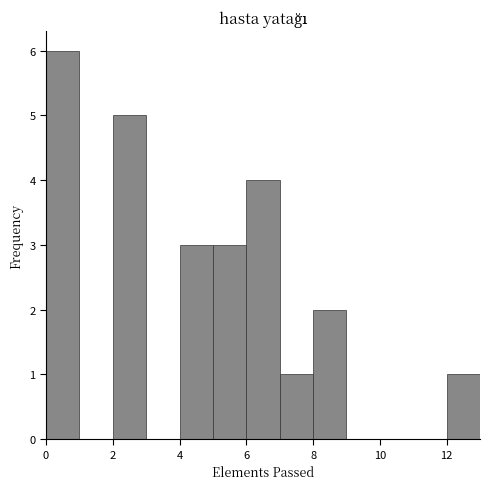

Reading left to right, list every bar in this chart as the range it spans on the x-axis followed by its height. The values are not printed on the chart, so give them approximately, as read against the axis.

0 to 1: 6
1 to 2: 0
2 to 3: 5
3 to 4: 0
4 to 5: 3
5 to 6: 3
6 to 7: 4
7 to 8: 1
8 to 9: 2
9 to 10: 0
10 to 11: 0
11 to 12: 0
12 to 13: 1